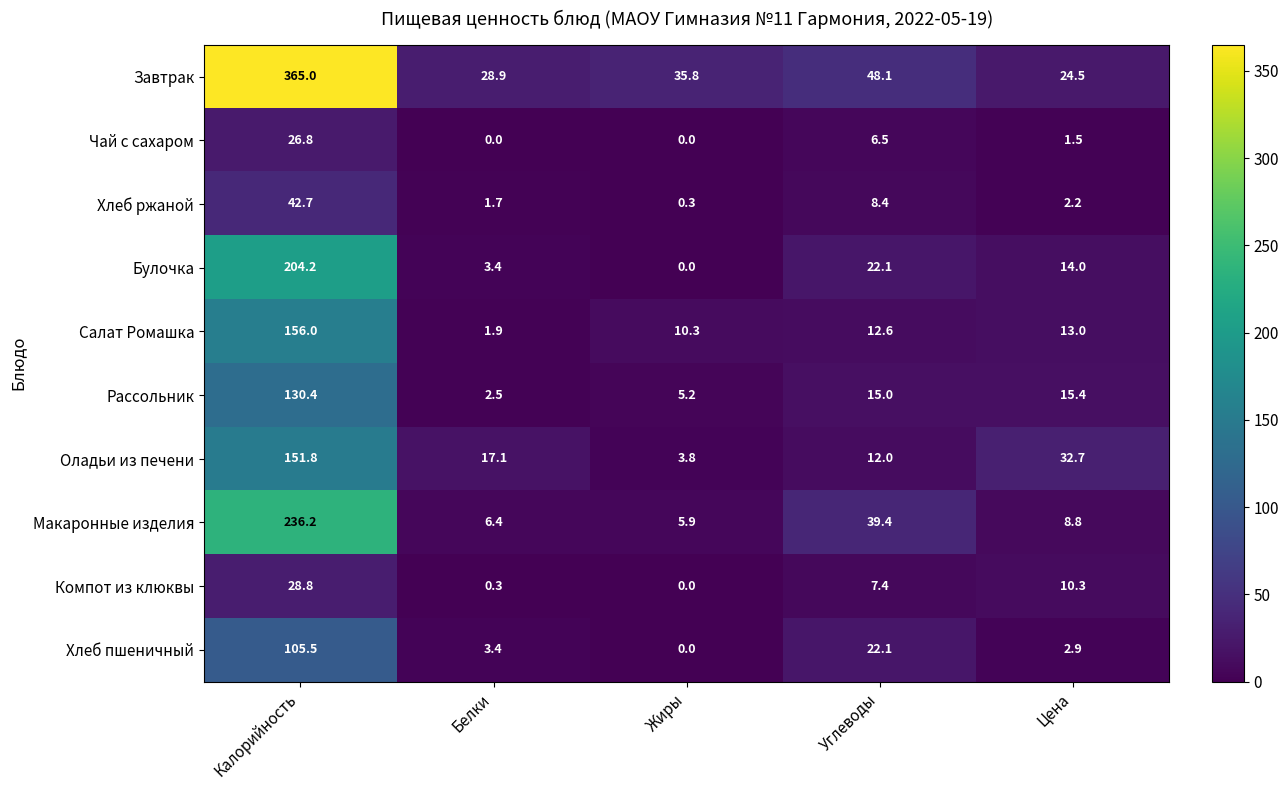

What is the highest value of the Завтрак series?

365.0